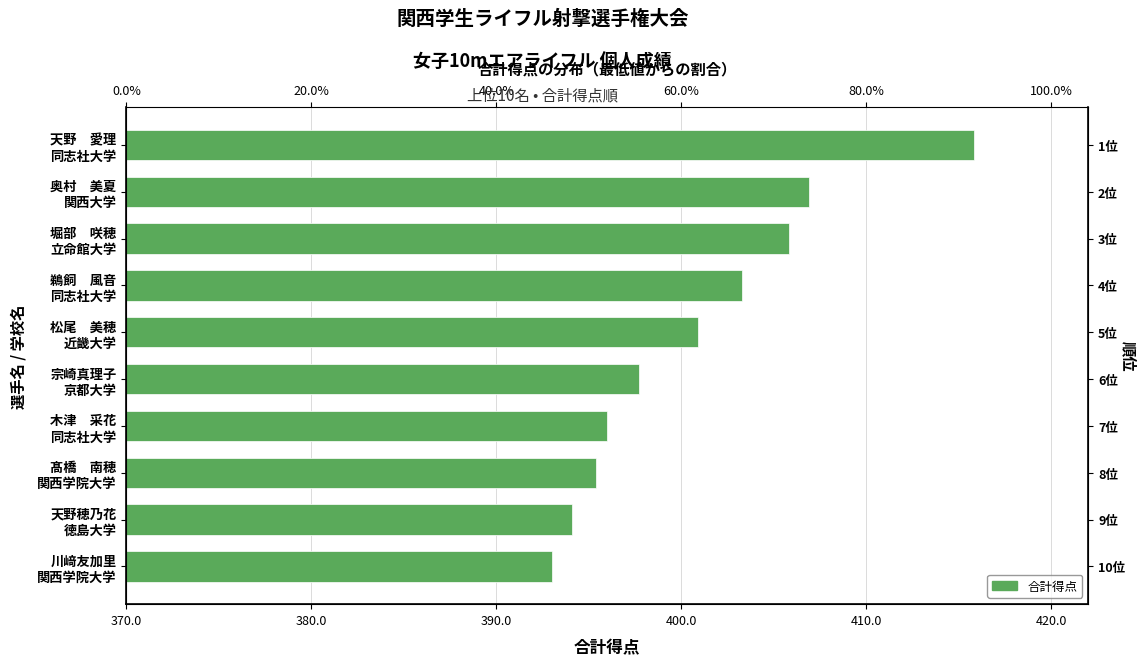

What is the sum of the values at 川﨑友加里 関西学院大学 and 鵜飼 風音 同志社大学?

796.3